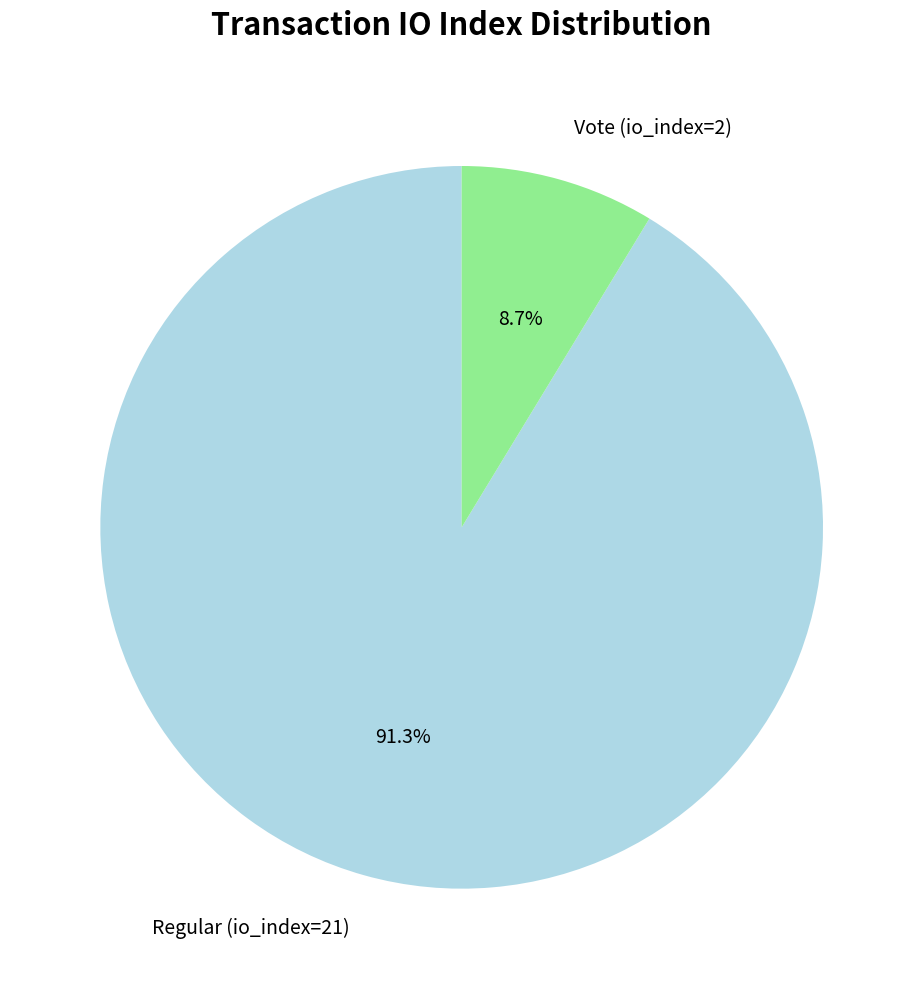

Is there any slice that represents more than half of the pie?

Yes